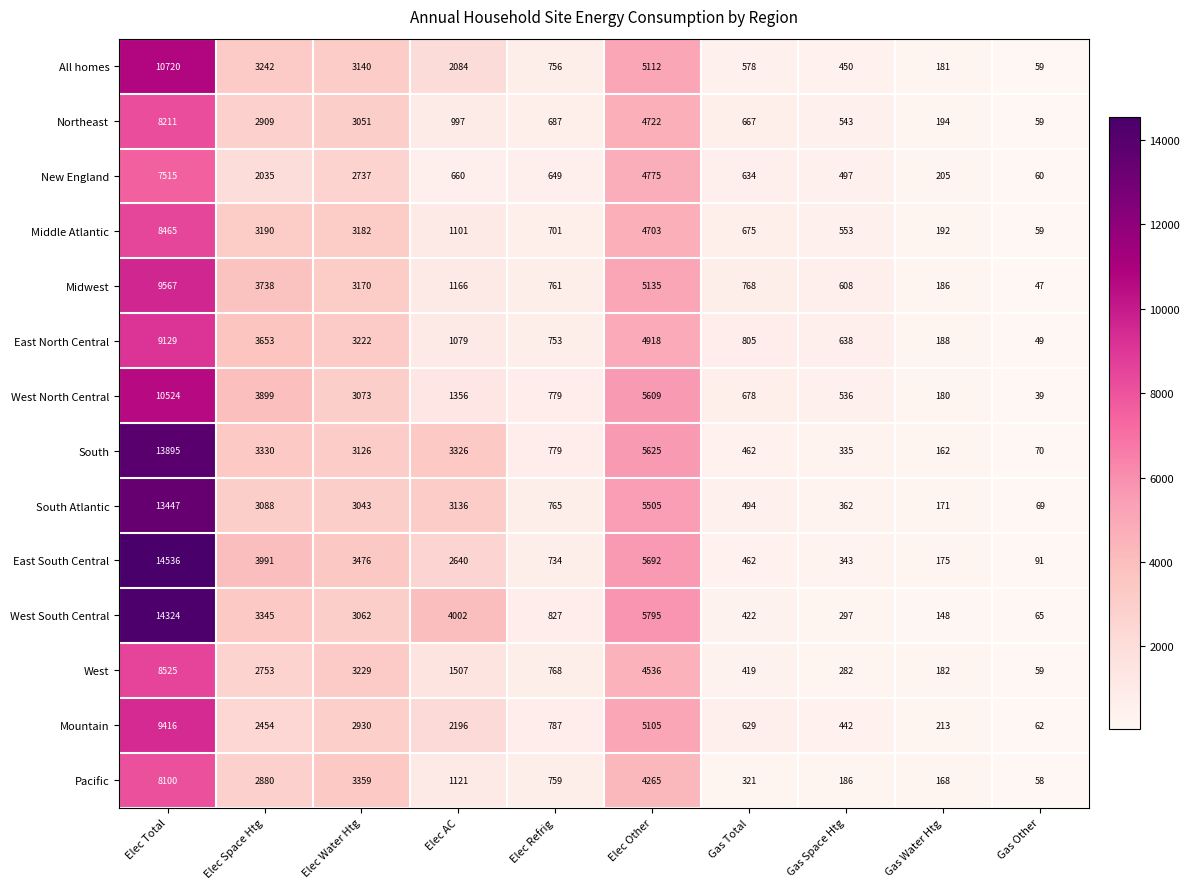

At how many categories does at least one series exceed 8676?

1